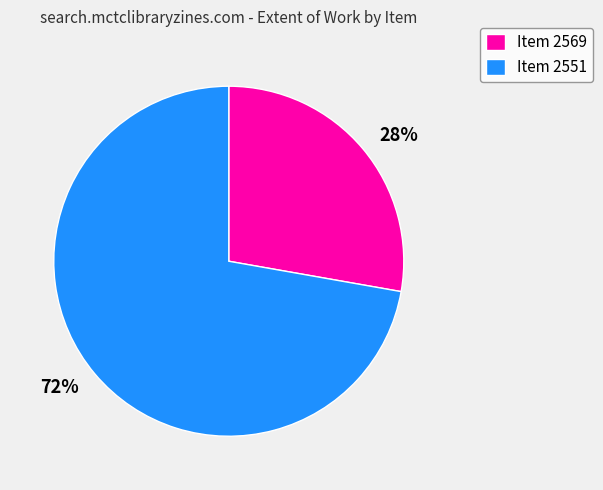

To the nearest percent, what is the average slice percentage?

50%